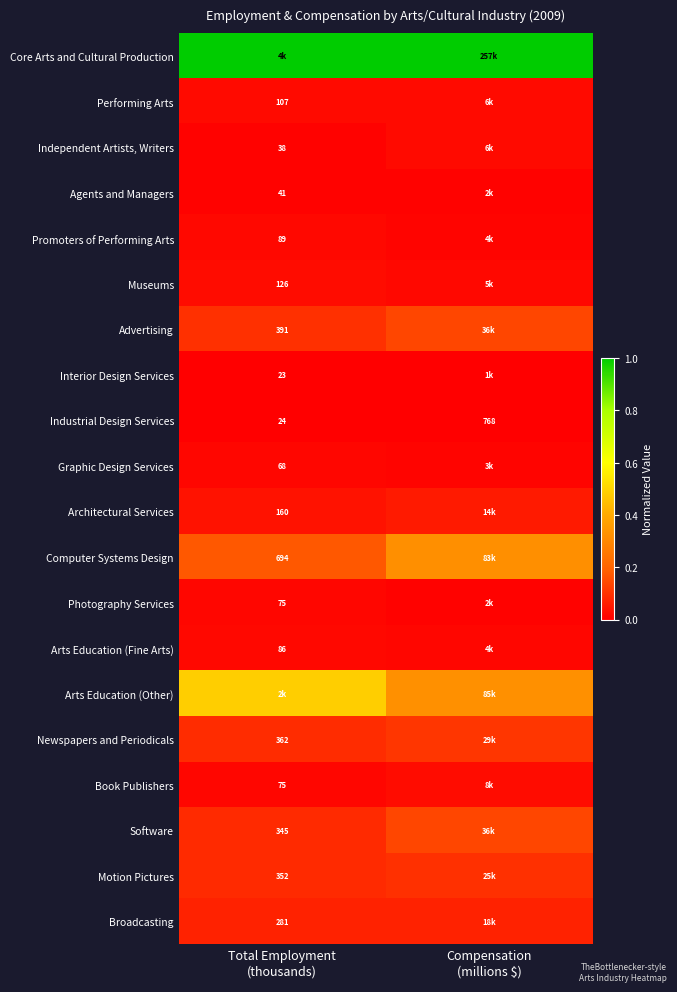

At which label is Agents and Managers closest to 0?

Compensation (millions $)